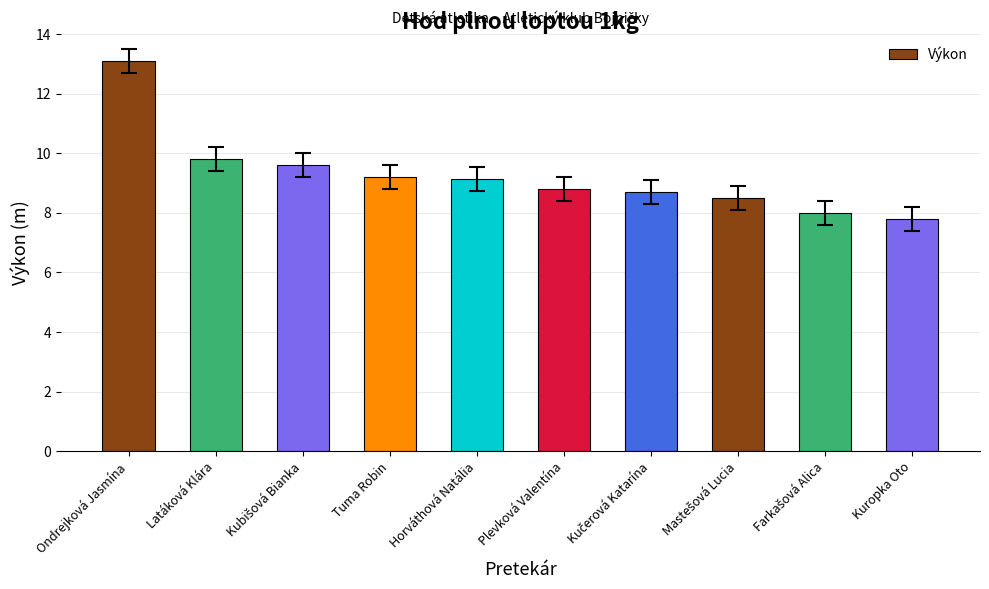

The chart shows a value of 5.8 at Plevková Valentína. True or false?

False